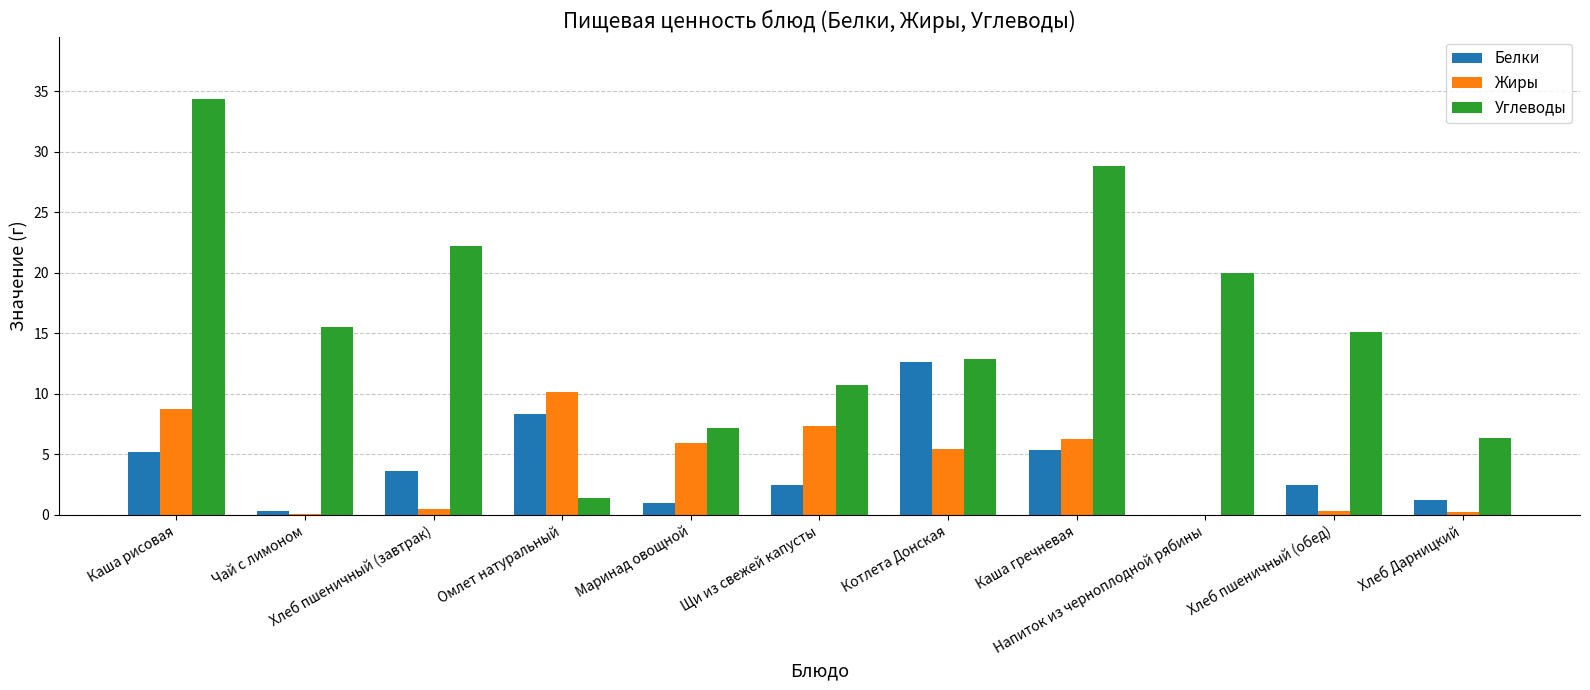

What is the sum of all Углеводы values?

174.5